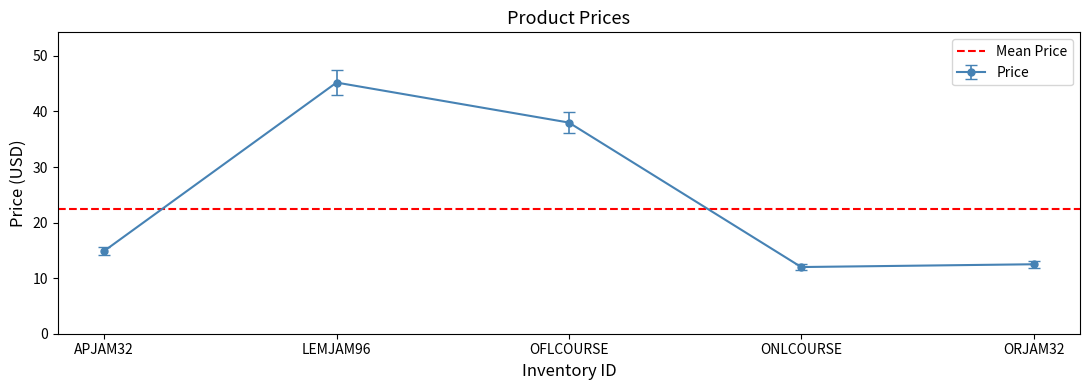

What value does the data have at APJAM32?

15.6